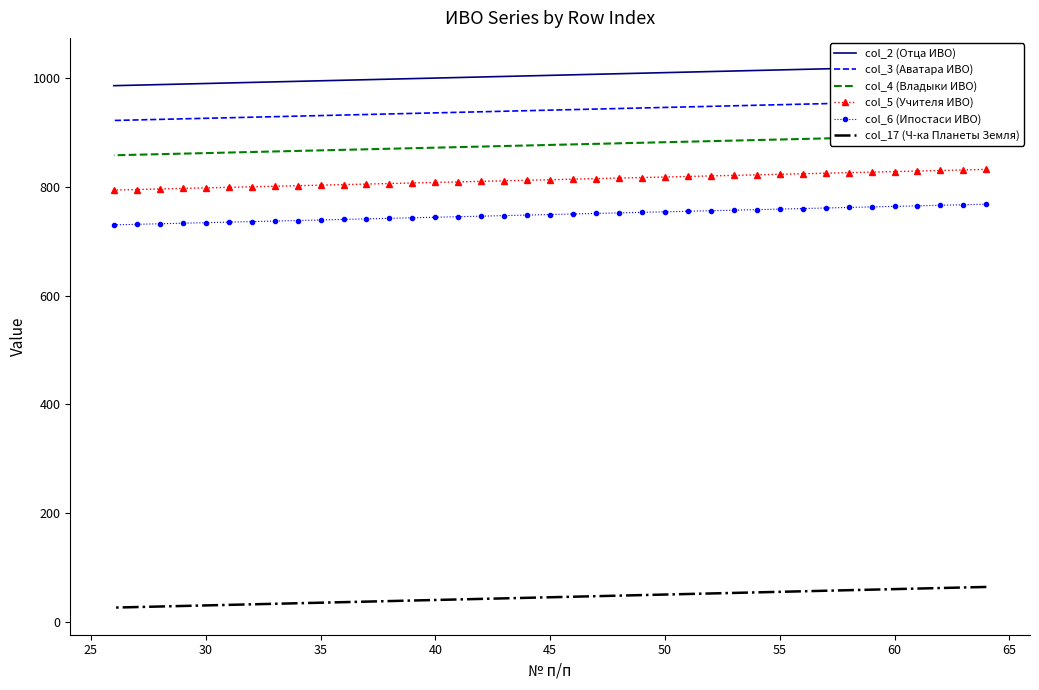

What is the highest value of the col_6 (Ипостаси ИВО) series?

768